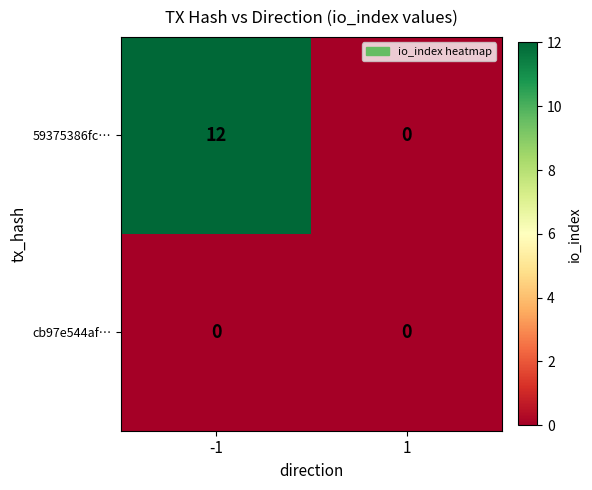

What is the maximum value for 59375386fc…?

12